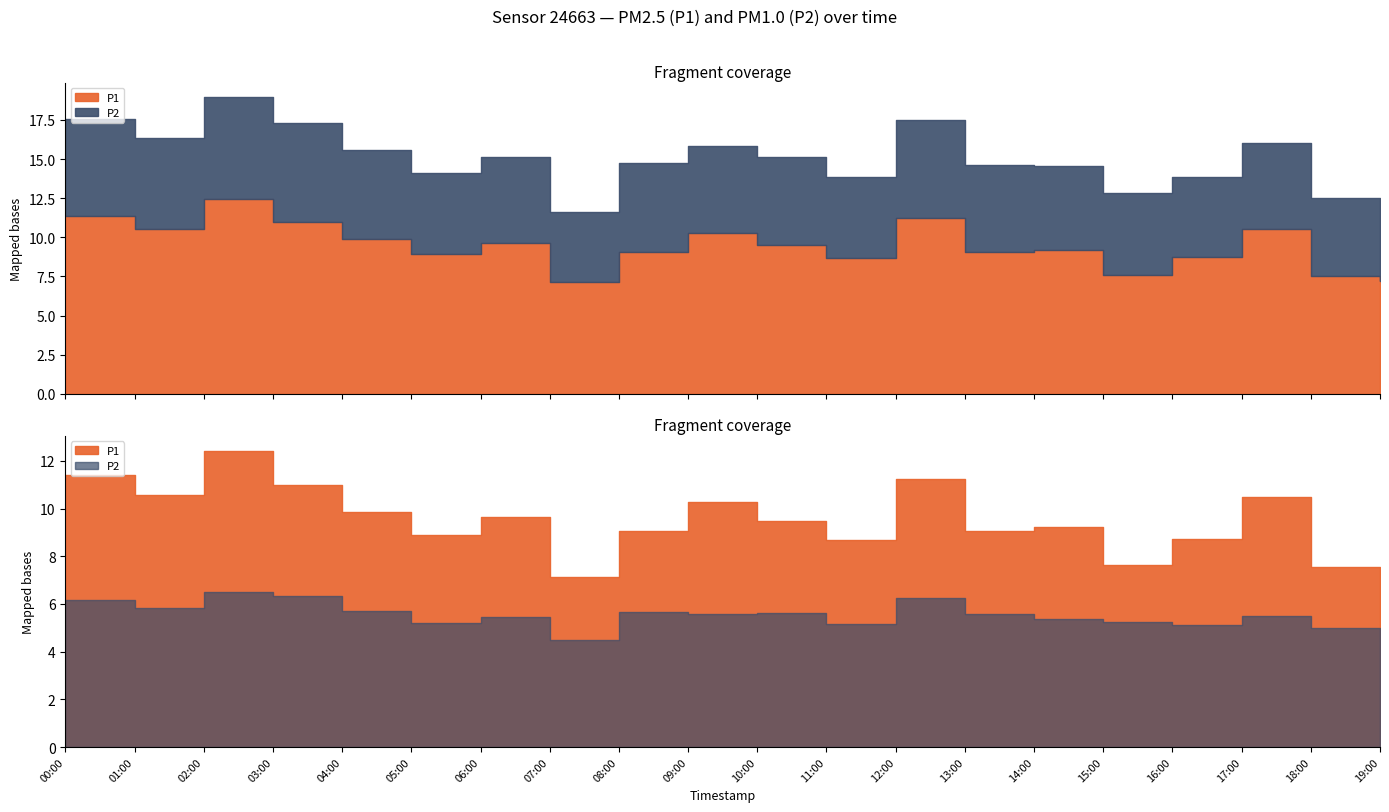

At which label is P2 closest to 6?

00:00